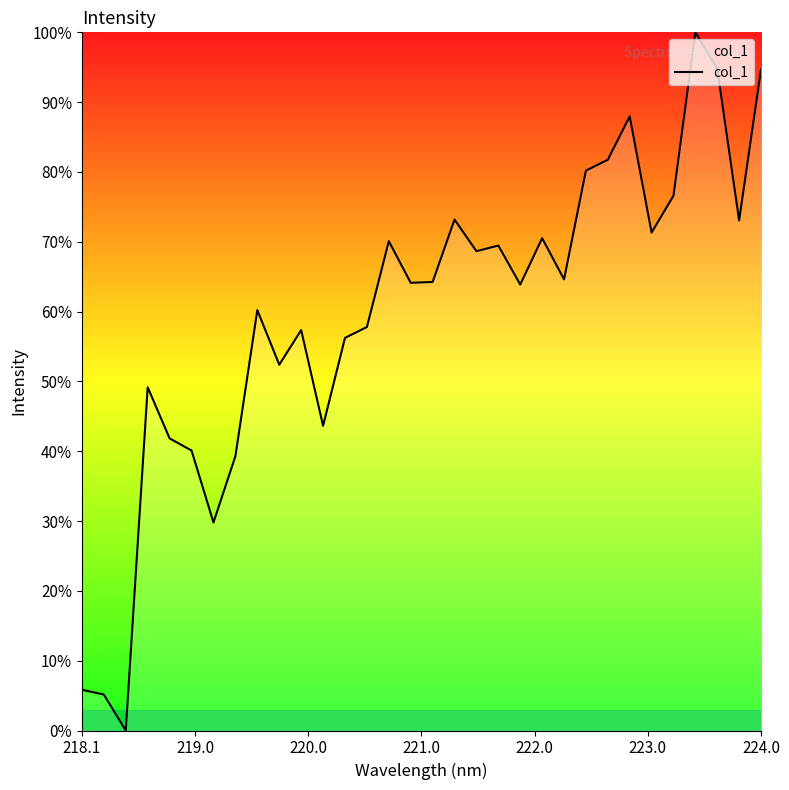

What is the difference between the maximum and minimum values?

100.0